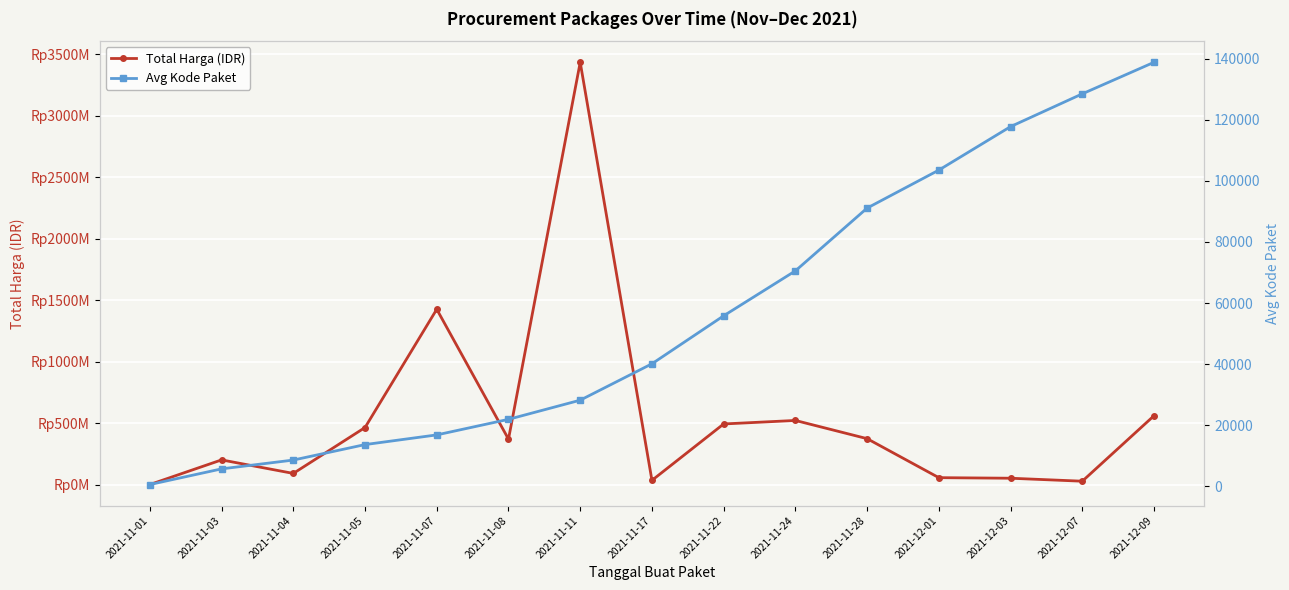

True or false: Total Harga (IDR) and Avg Kode Paket intersect in this chart.

False